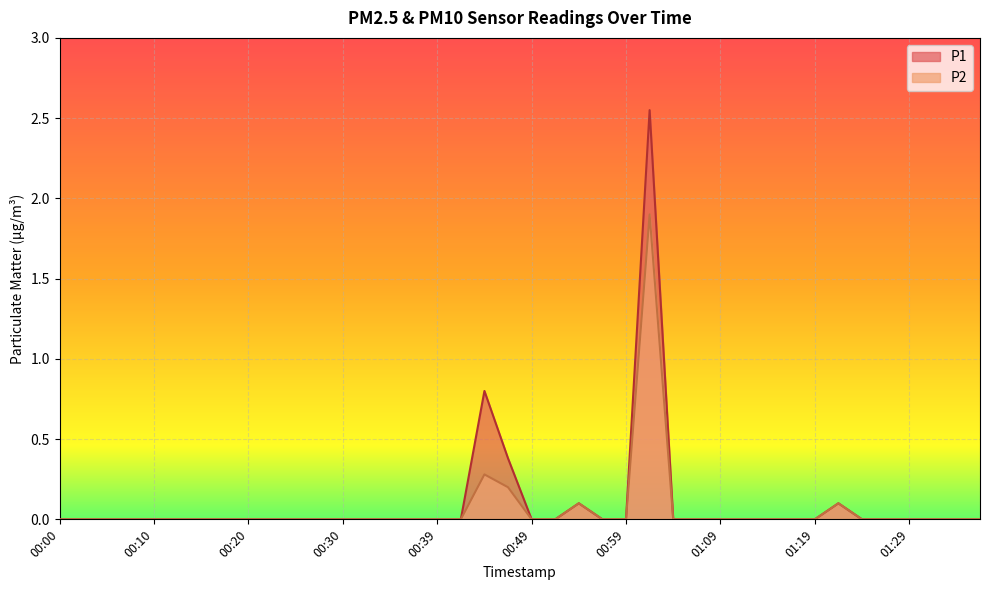

What is the maximum value shown in the chart?

2.5